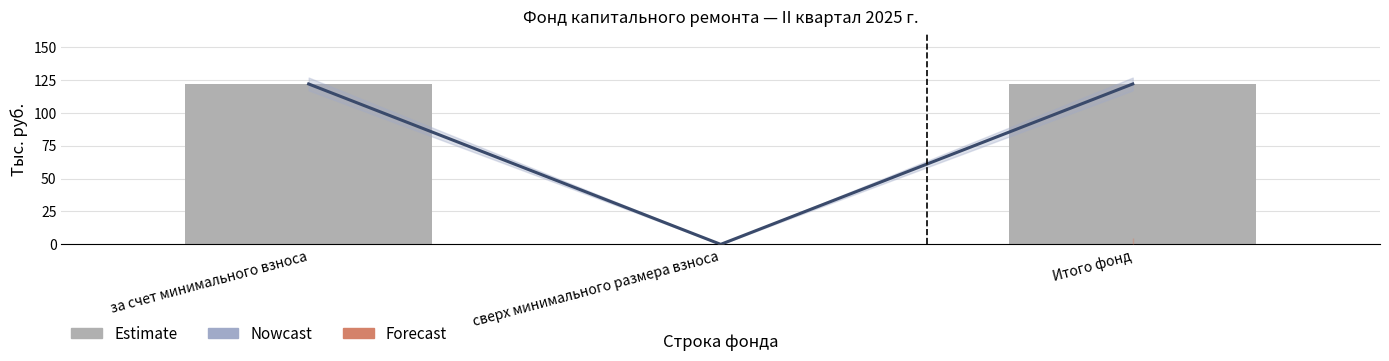

Which series has the largest total across all categories?

Nowcast